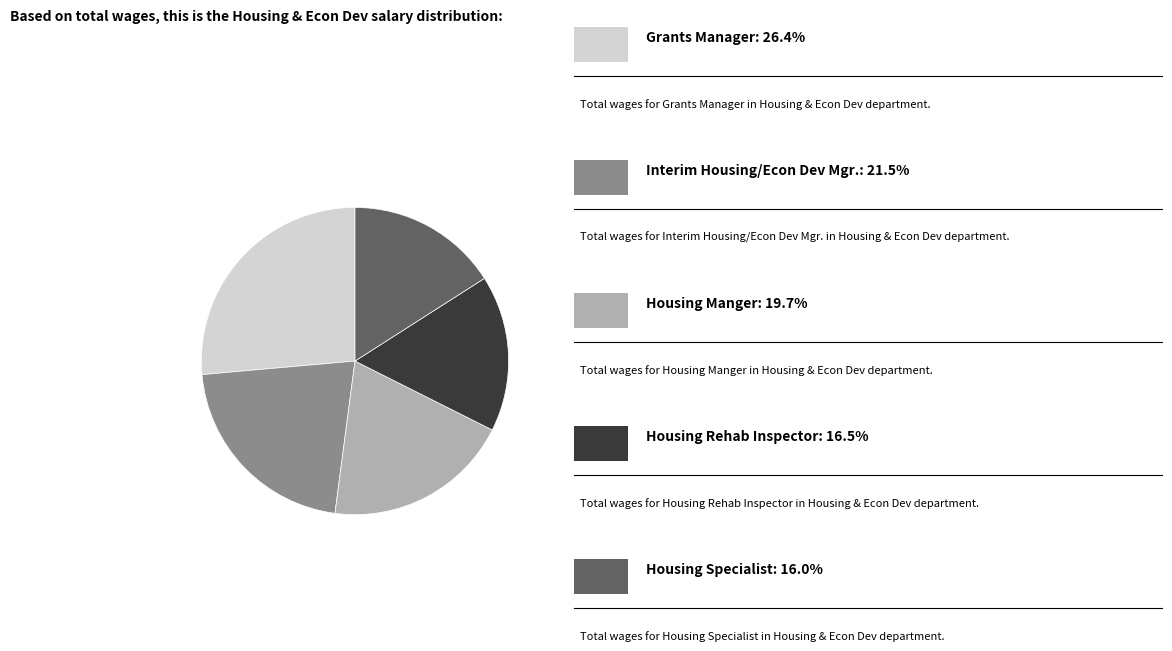

Is there any slice that represents more than half of the pie?

No